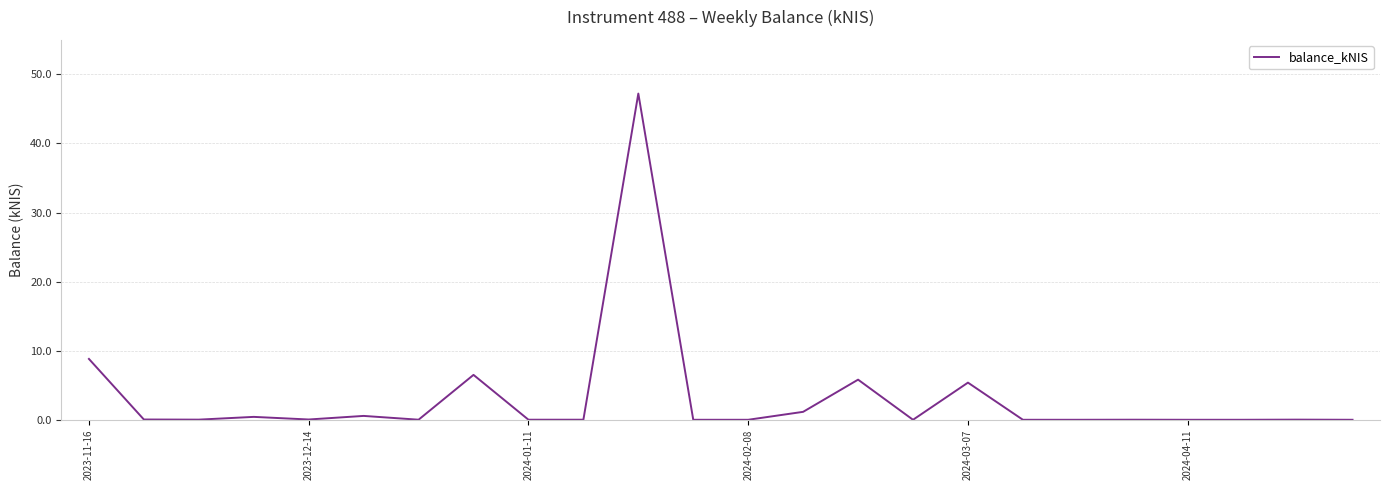

What is the greatest value displayed?

47.2